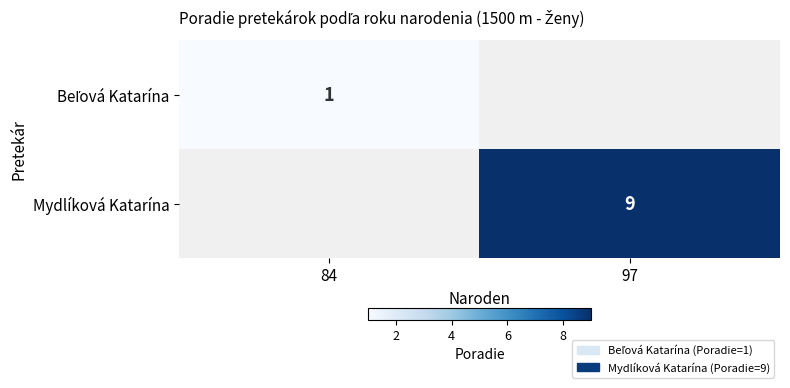

True or false: Mydlíková Katarína has a value of 3 at 97.

False